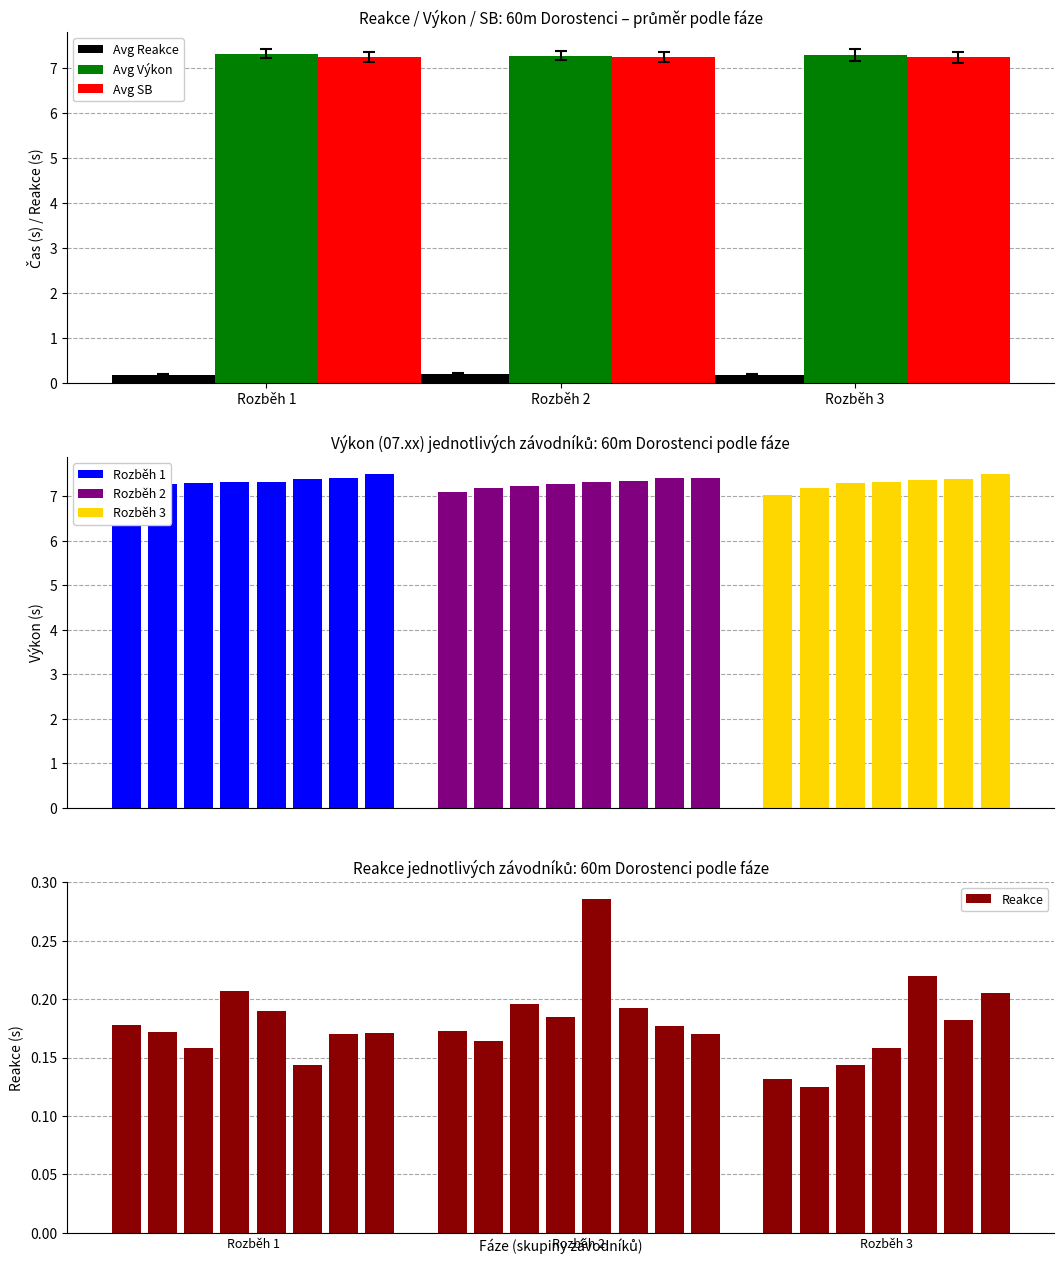

What is the sum of the Avg Reakce values at Rozběh 1 and Rozběh 3?

0.3